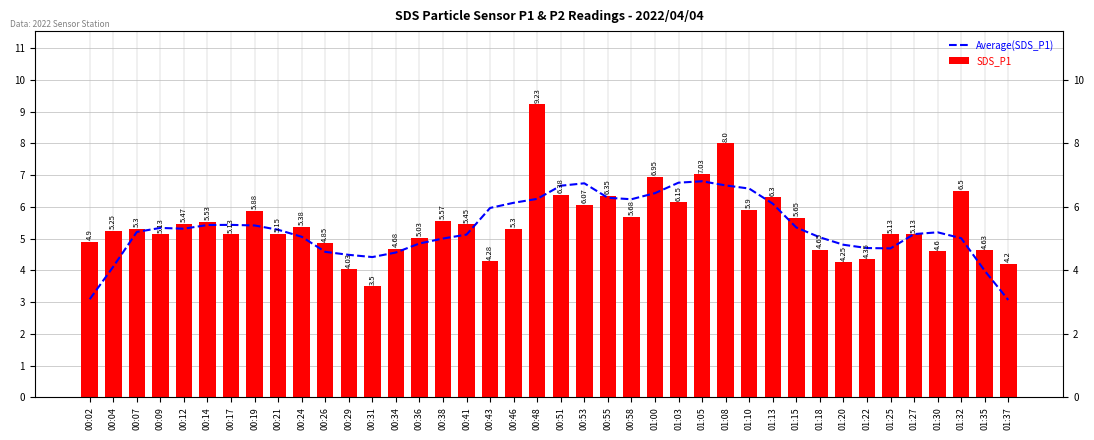

Rank the series at 01:13 from highest to lowest value.

SDS_P1, Average(SDS_P1)